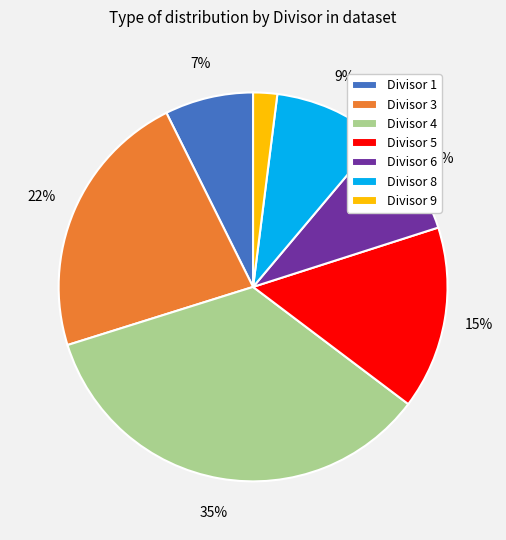

Which category has the smallest portion of the pie?

Divisor 9